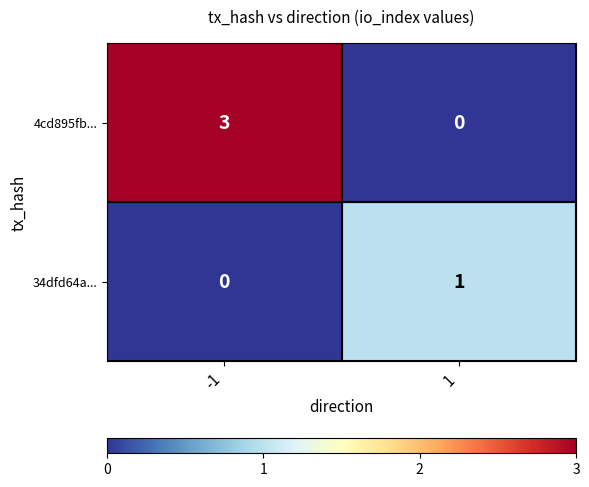

Rank the series by their average value, from highest to lowest.

4cd895fb..., 34dfd64a...